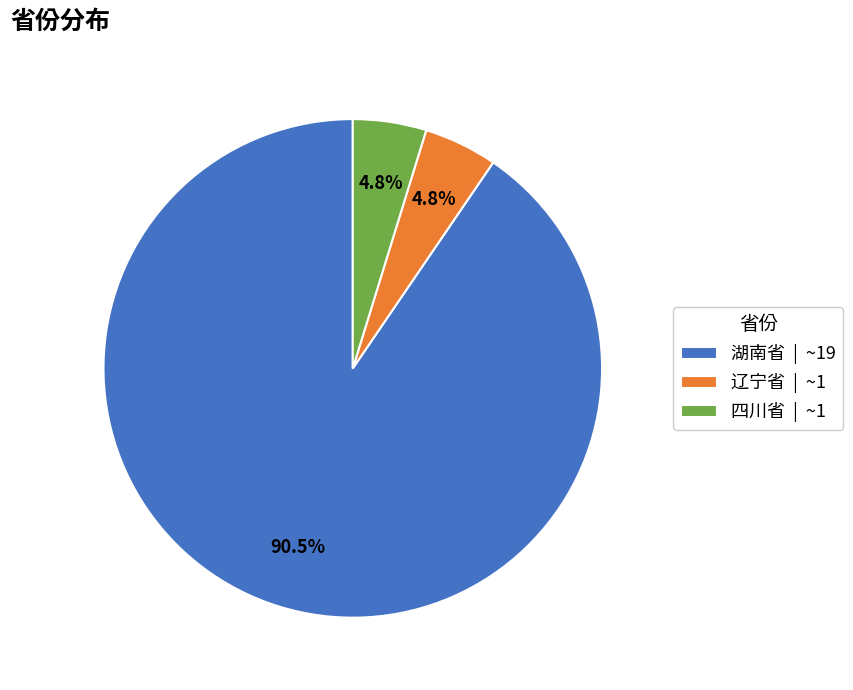

To the nearest percent, what portion does 辽宁省 represent?

5%